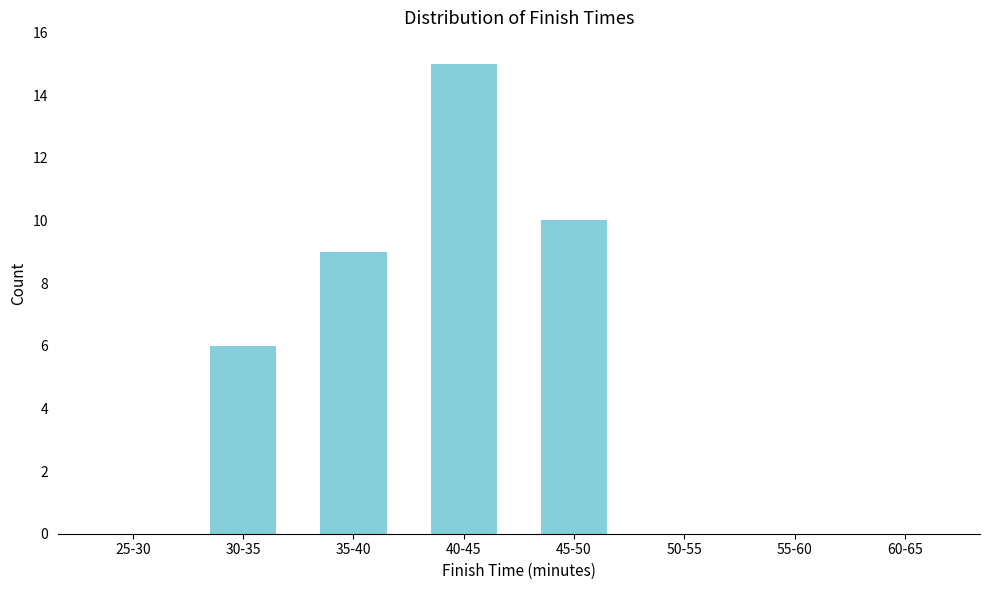

Reading right to left, what are all the values shown in this chart?

60-65=0	55-60=0	50-55=0	45-50=10	40-45=15	35-40=9	30-35=6	25-30=0